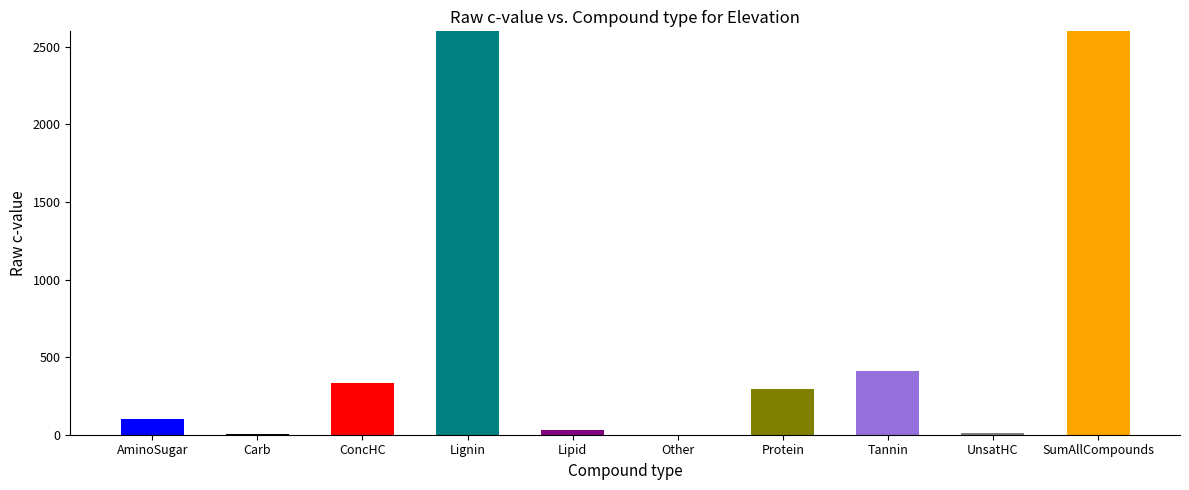

Which category has the lowest value across all series?

Other